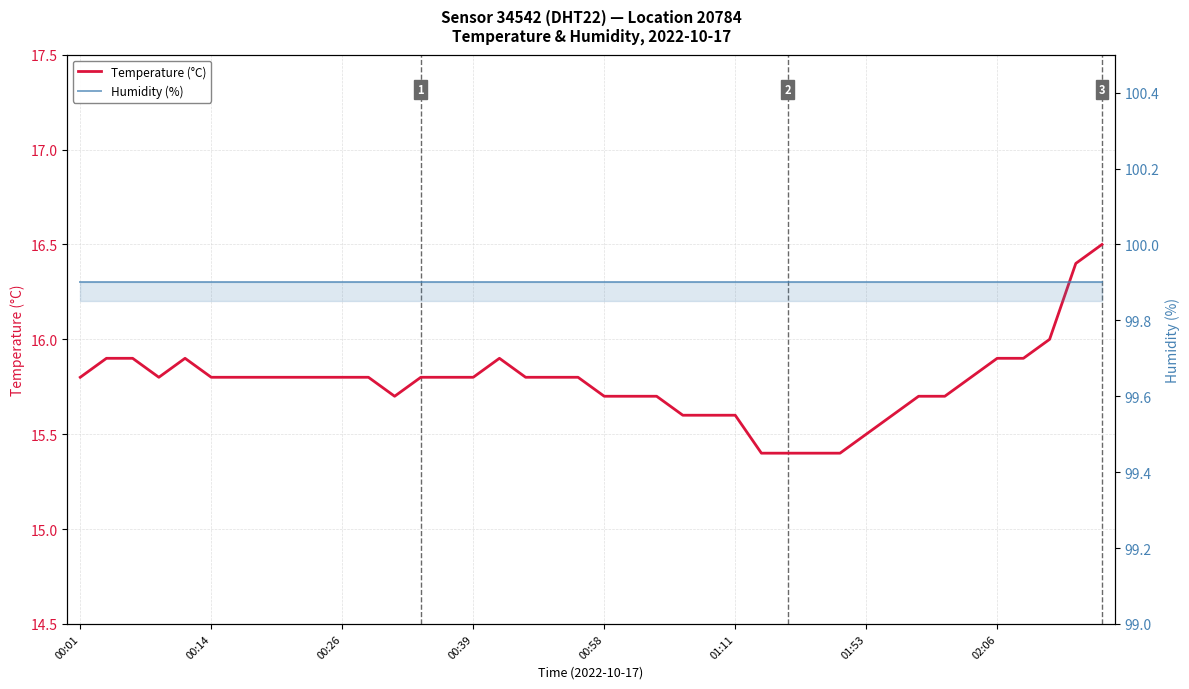

What are all the series names shown in the legend?

Temperature (°C), Humidity (%)